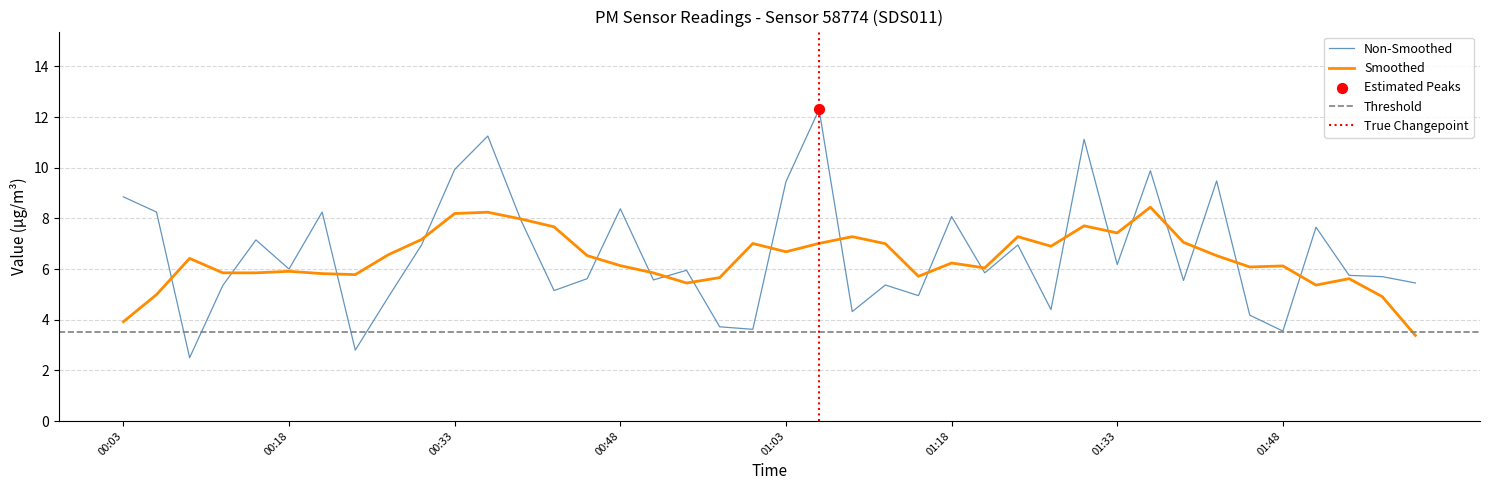

What is the change in value from 00:12 to 00:57?

-1.6